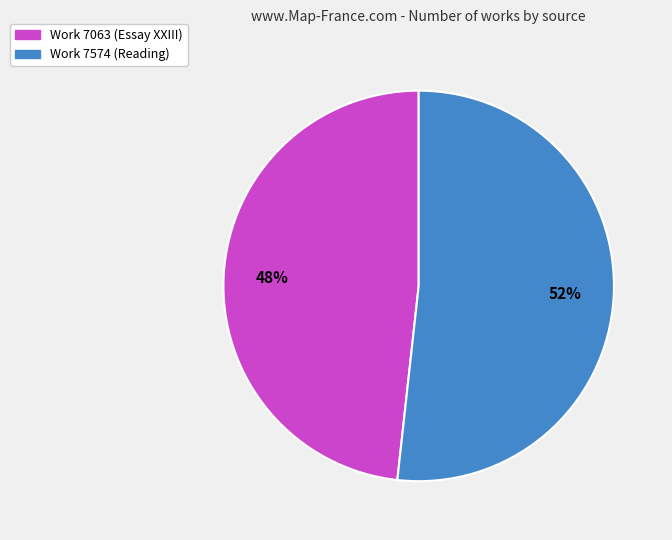

Between Work 7574 (Reading) and Work 7063 (Essay XXIII), which is larger?

Work 7574 (Reading)